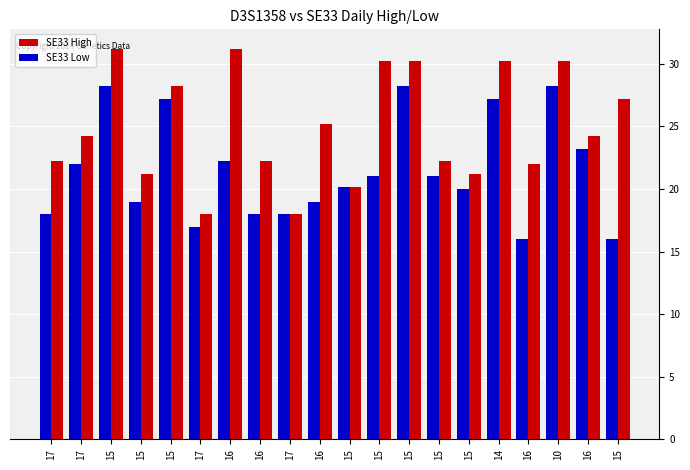

True or false: SE33 Low has a value of 9.1 at 15.

False